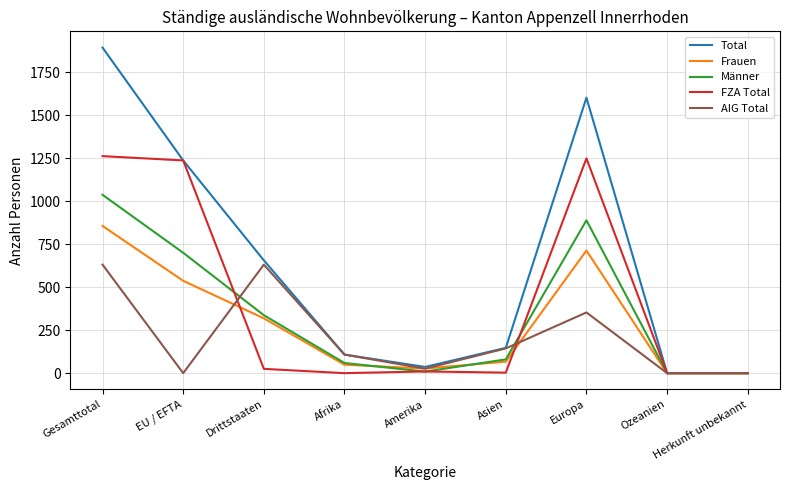

Which category has the highest value across all series?

Gesamttotal